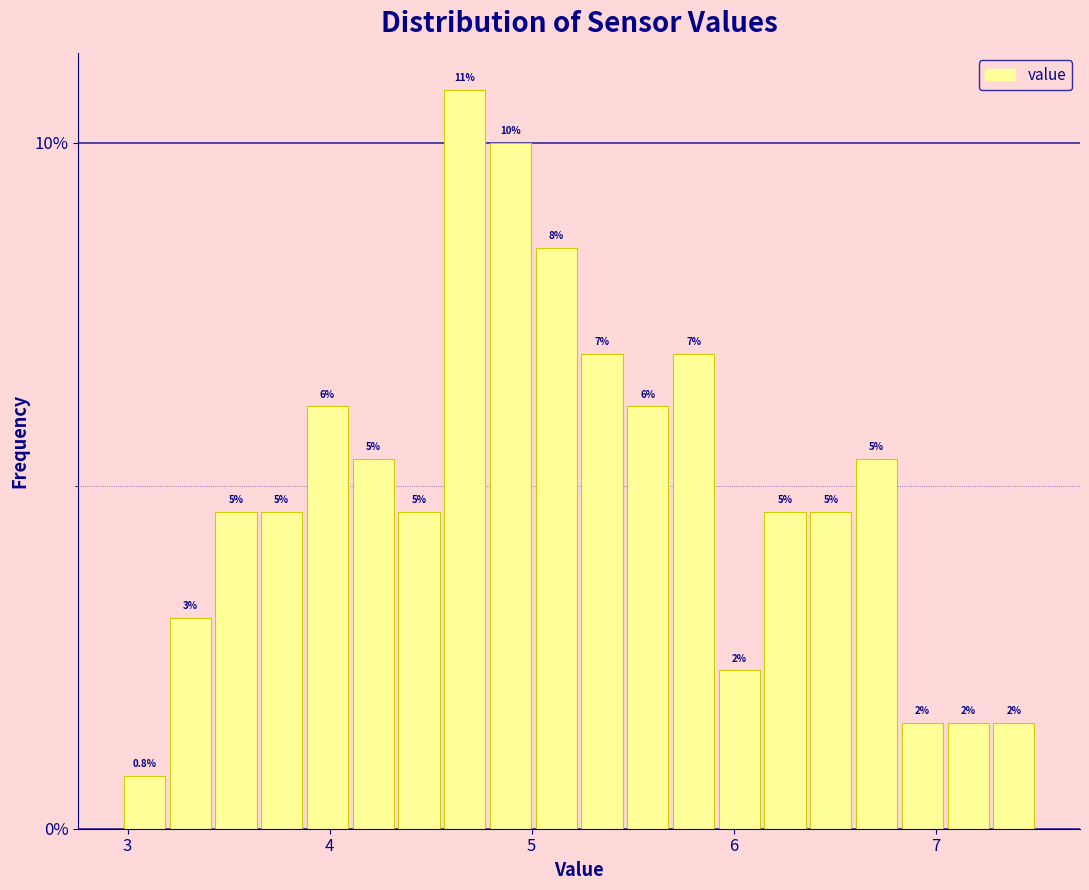

Read against the x-axis, roughly where is the centre of the tallest bar?

4.7